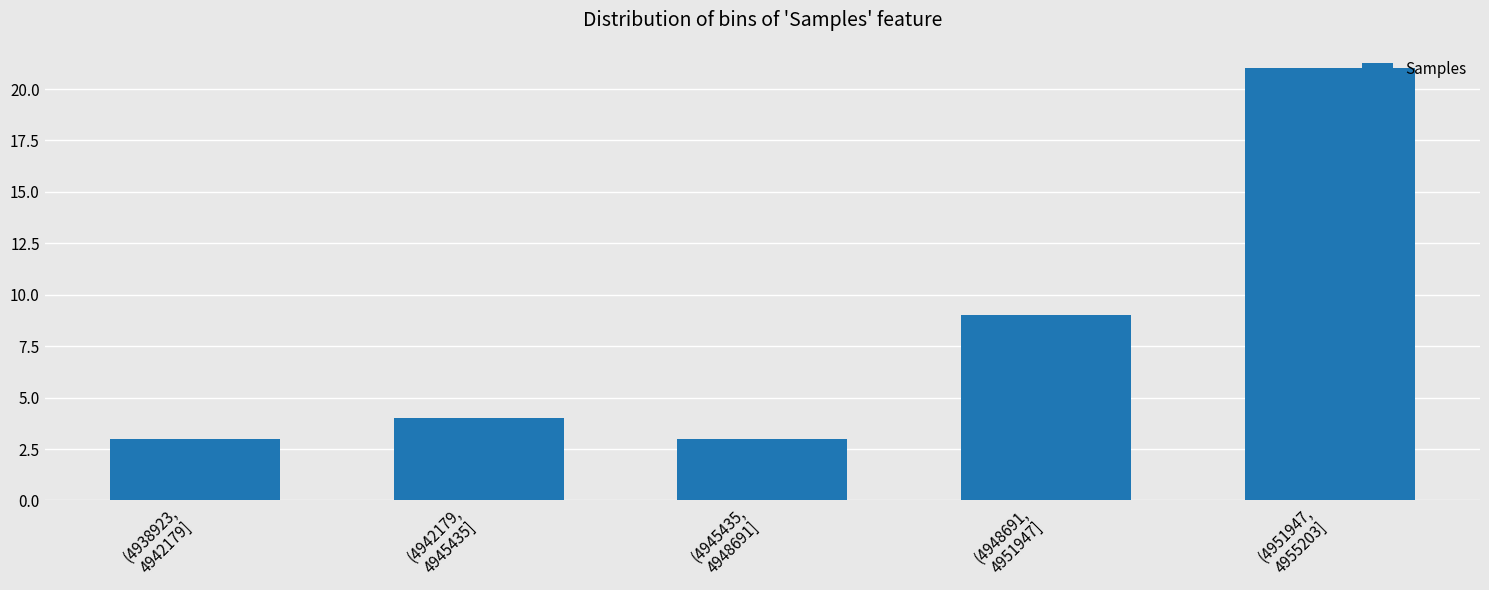

Reading left to right, list all the values displayed in this chart.

3	4	3	9	21